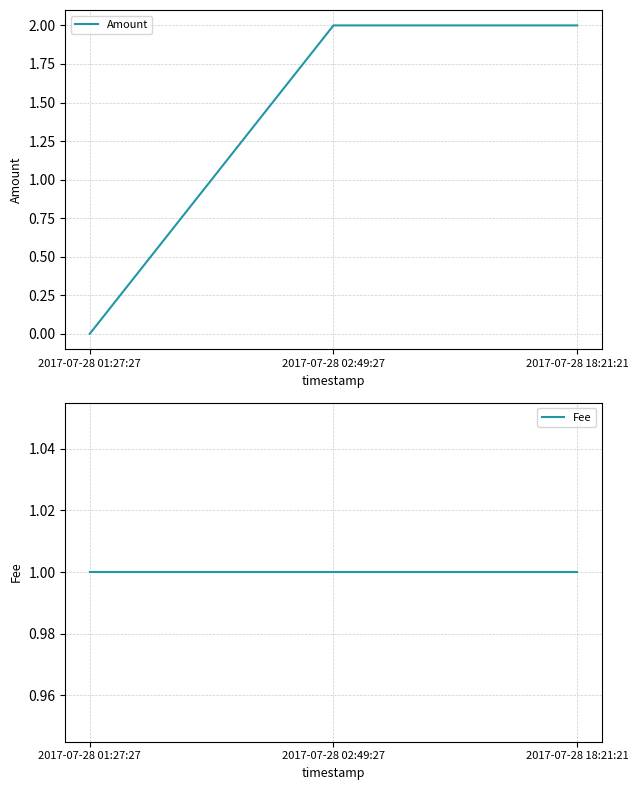

Is it true that Amount equals -1 at 2017-07-28 01:27:27?

False